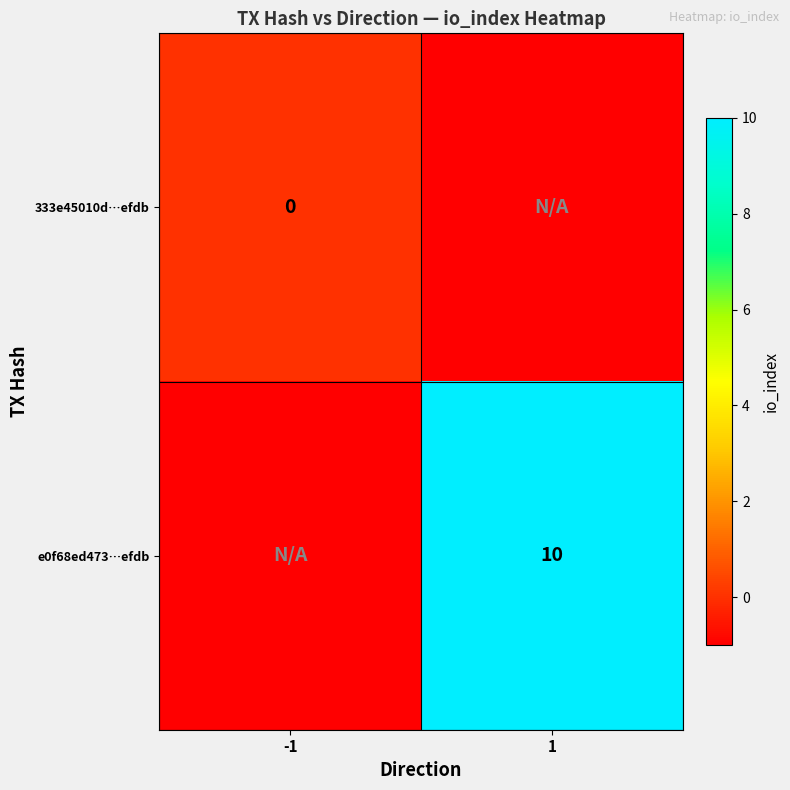

The value of e0f68ed473…efdb at 1 is 10. True or false?

True